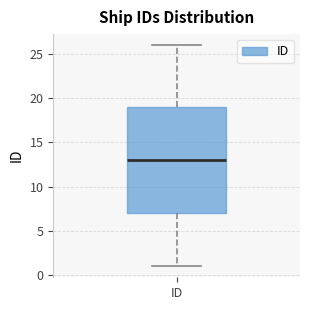

Read this box plot against the y-axis: the position of the median line, the range covered by the box, and the ends of both whiskers. The values are not printed on the chart, so give them approximately, as read against the axis.

median 13, box 7 to 19, whiskers 1 to 26